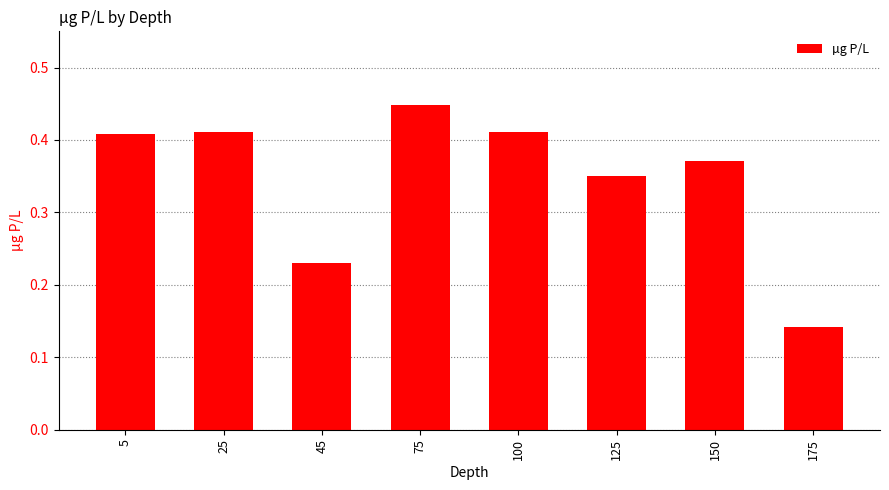

Which has a higher value, 45 or 25?

25